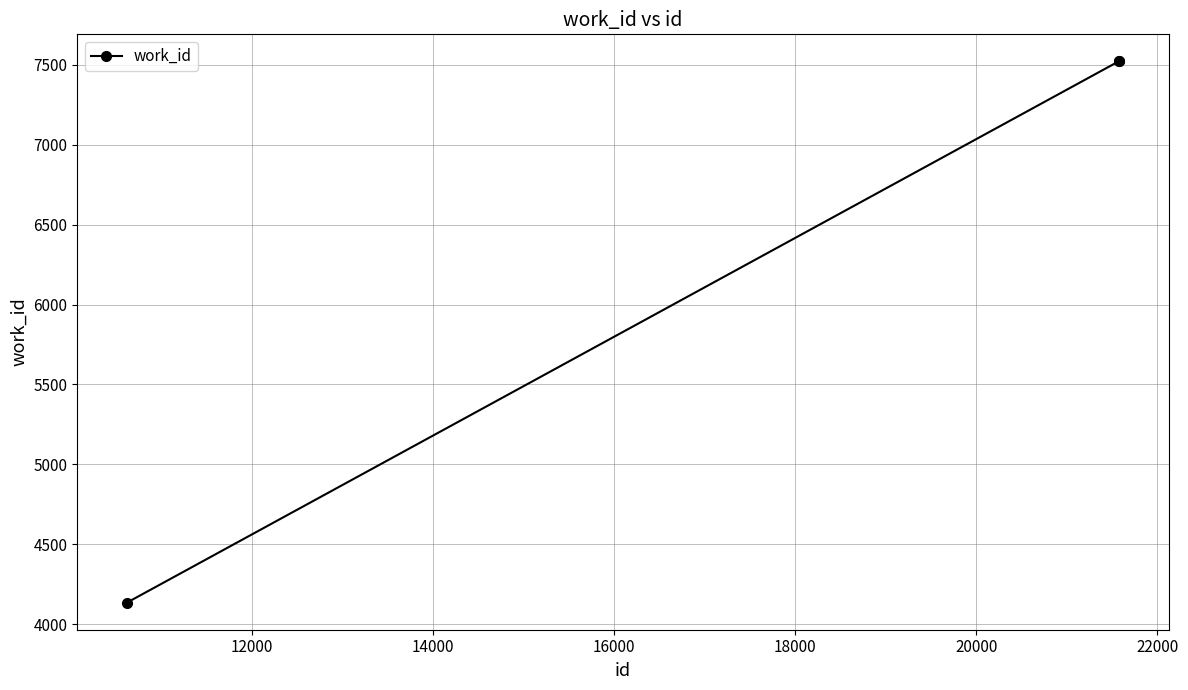

How many data points are less than 7520?

1